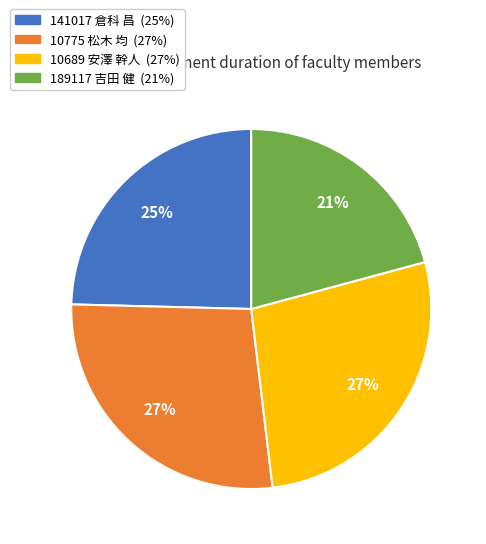

What is the ratio of the value at 189117 吉田 健 to the value at 10689 安澤 幹人?

0.8